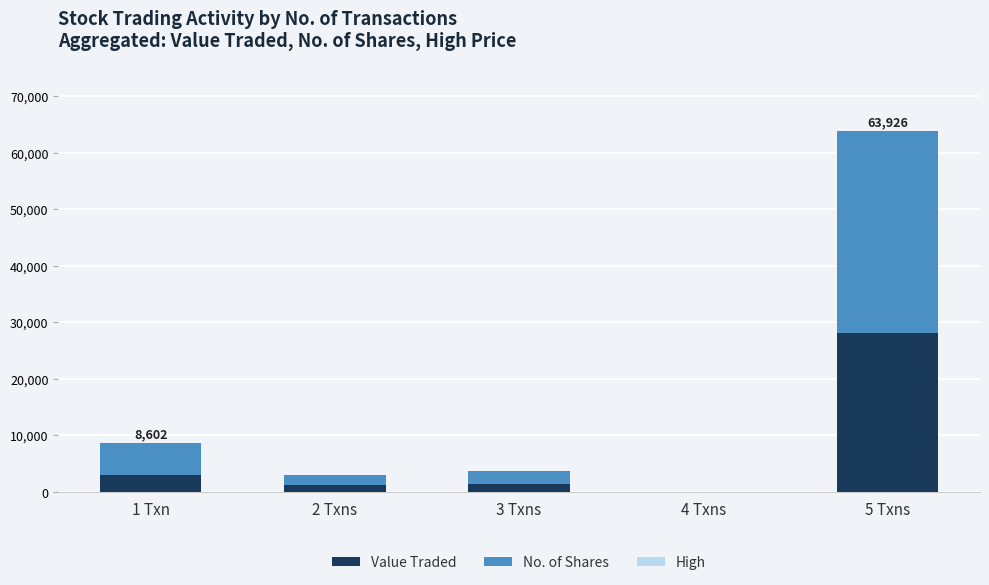

At which category is the sum across all series the highest?

5 Txns